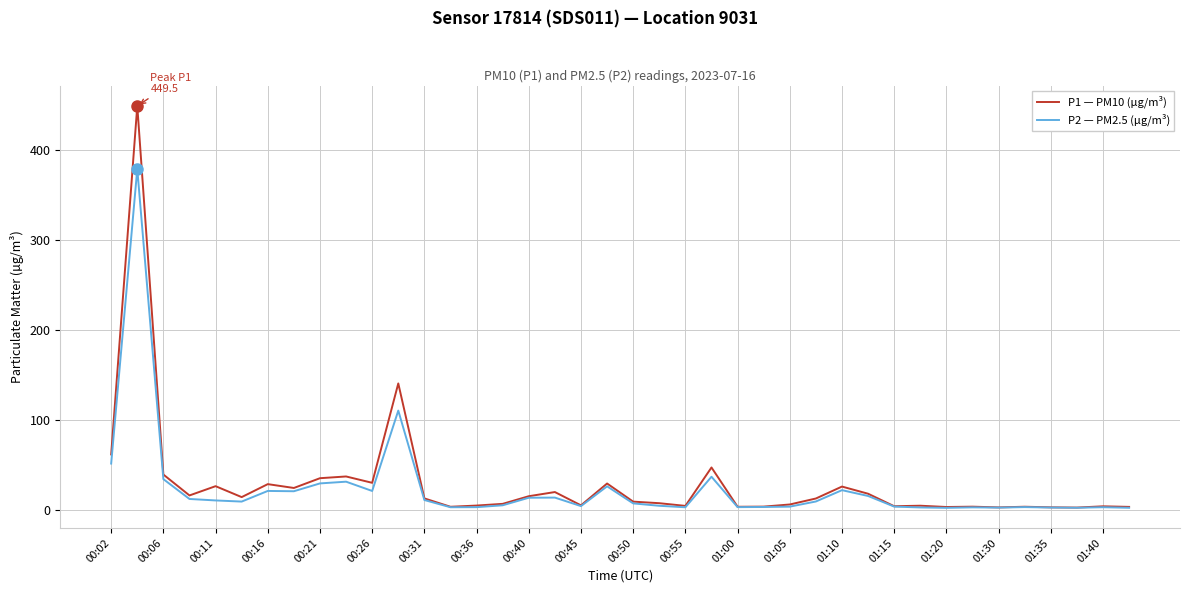

What is the maximum value for P2 — PM2.5 (µg/m³)?

379.5